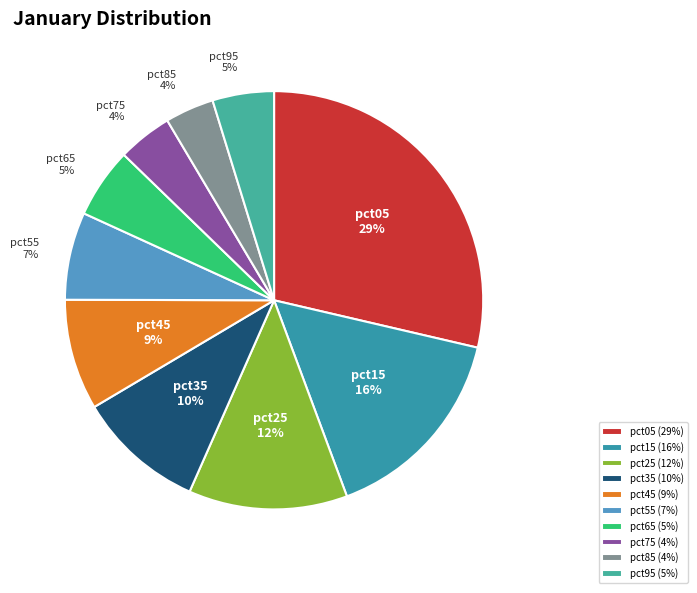

Does pct35 account for over 50% of the chart?

No